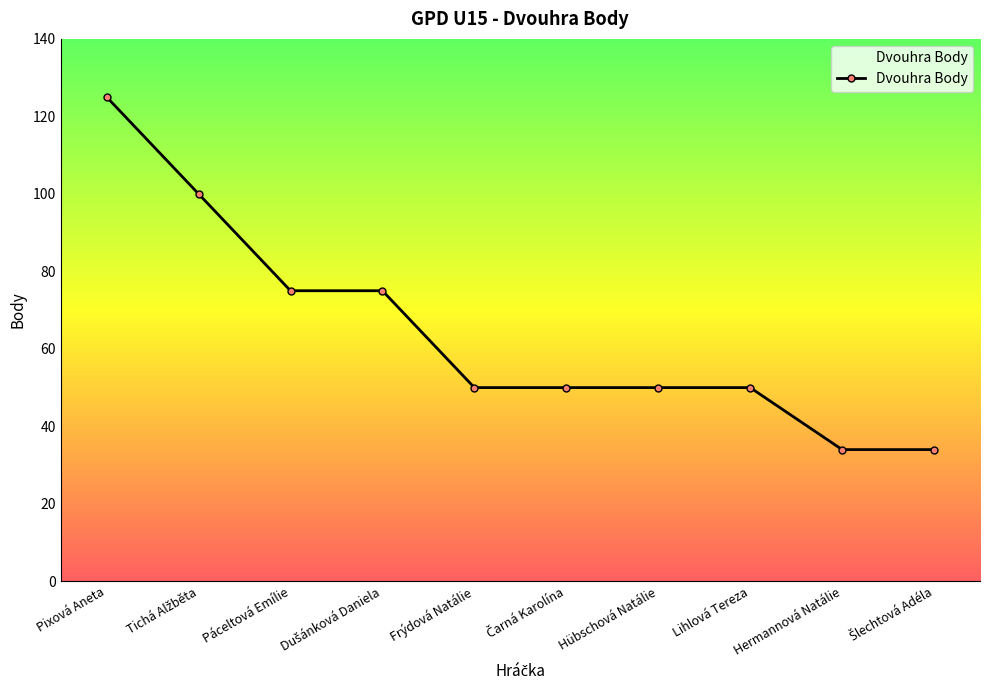

Which label corresponds to the largest value in the chart?

Pixová Aneta